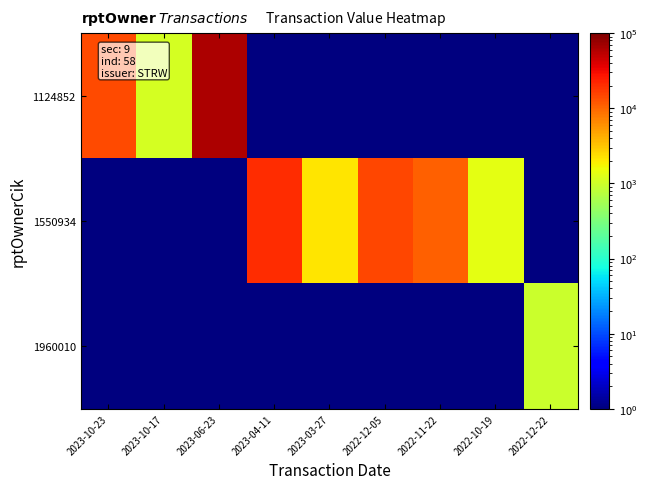

List the series in order of their peak value, highest first.

1124852, 1550934, 1960010